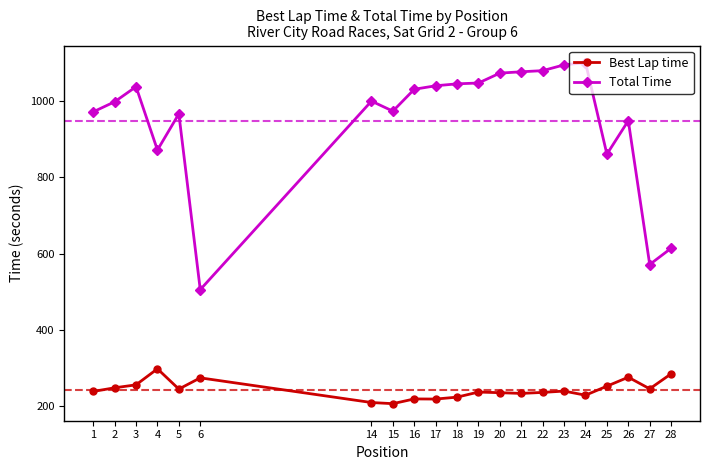

What is the sum of all Best Lap time values?

5109.8